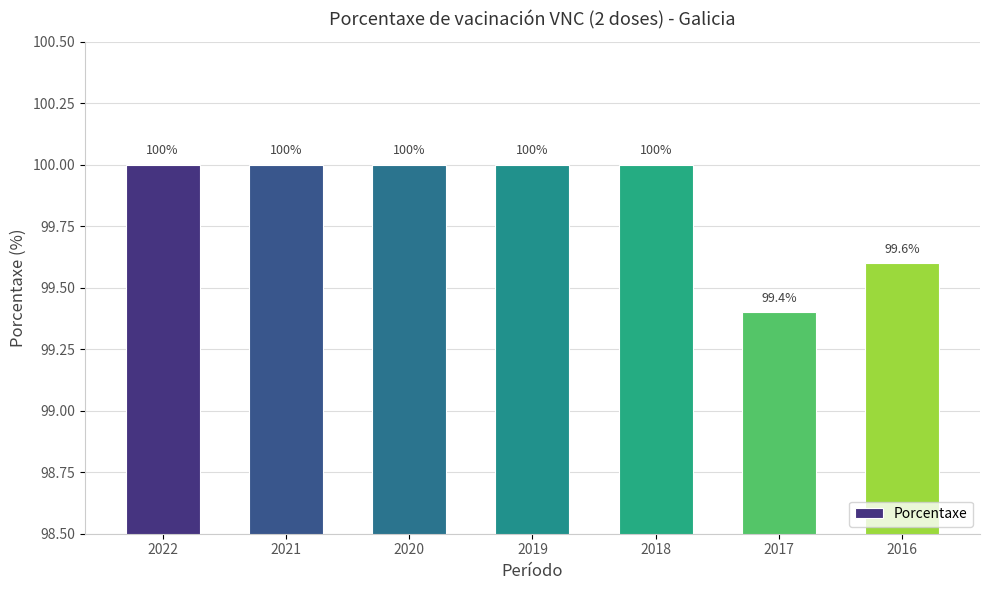

What is the ratio of the value at 2016 to the value at 2019?

1.0